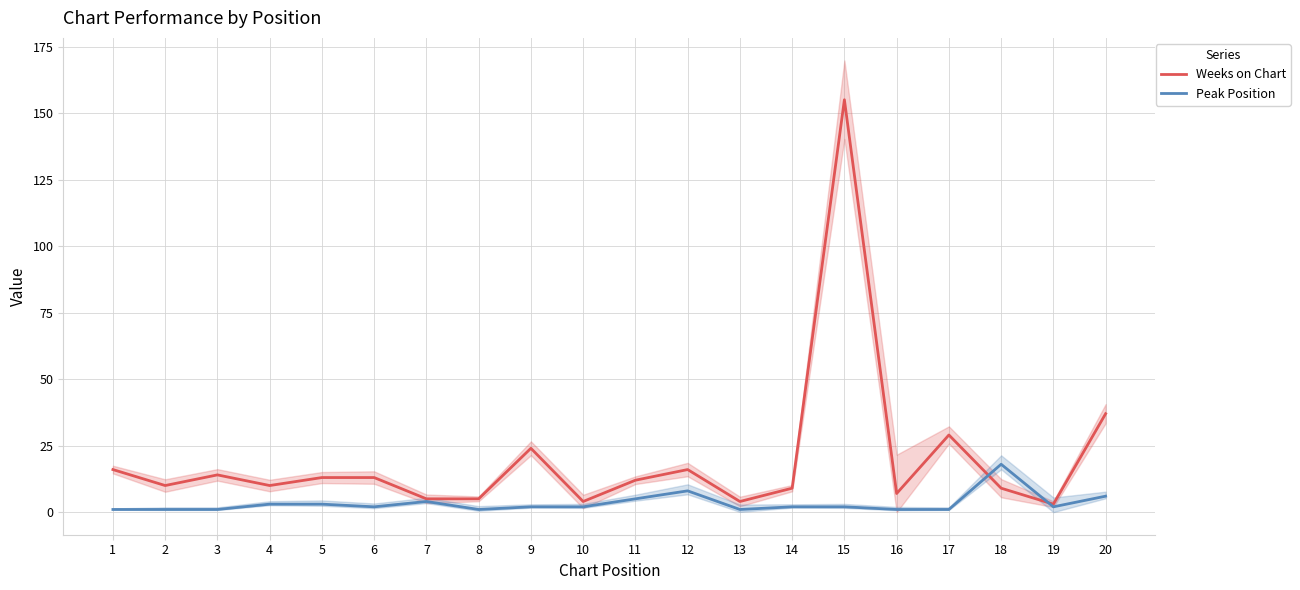

What is the highest value of the Peak Position series?

18